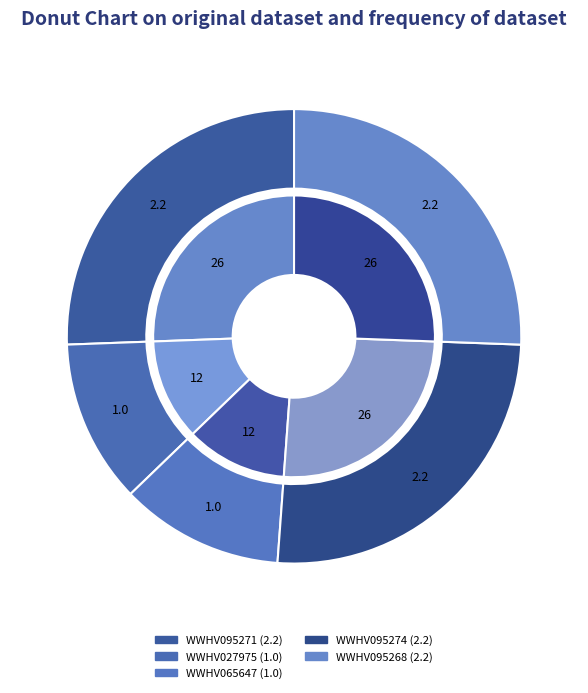

To the nearest percent, what percentage of the pie is WWHV027975?

12%